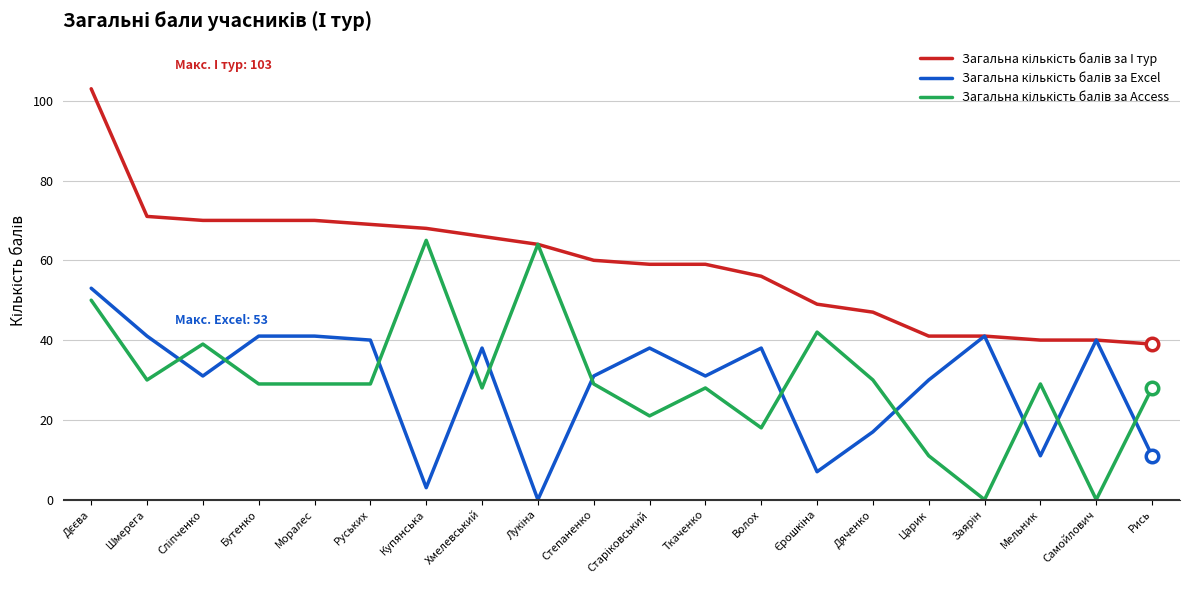

What position from the left is Рись?

20